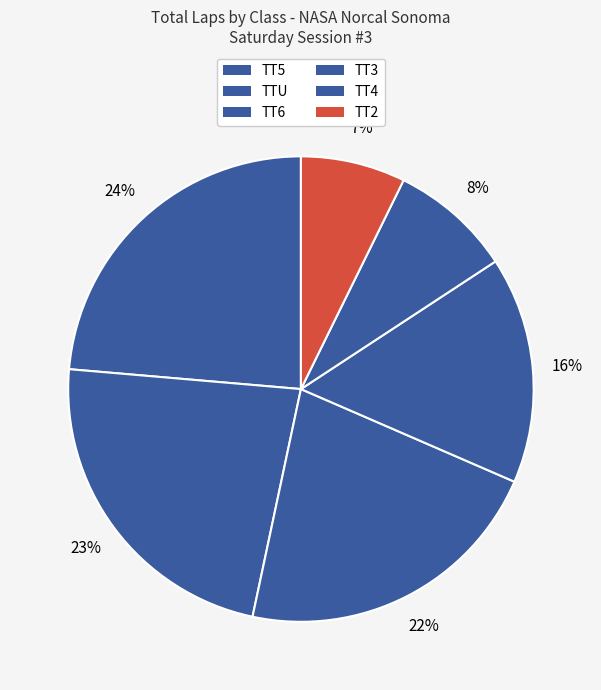

Does any single category account for the majority?

No